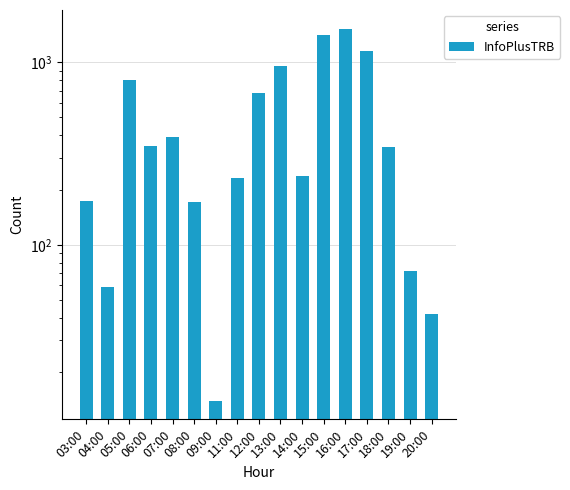

Approximately how many times larger is the value at 20:00 compared to 14:00?

0.2